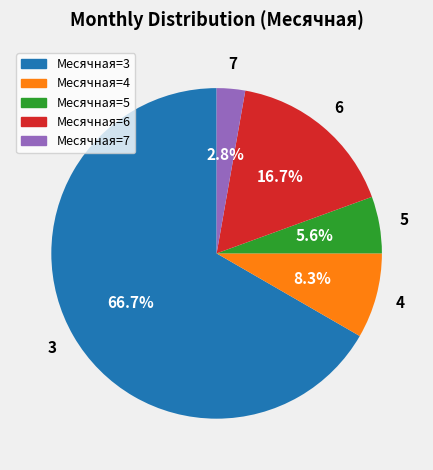

Does any single category account for the majority?

Yes